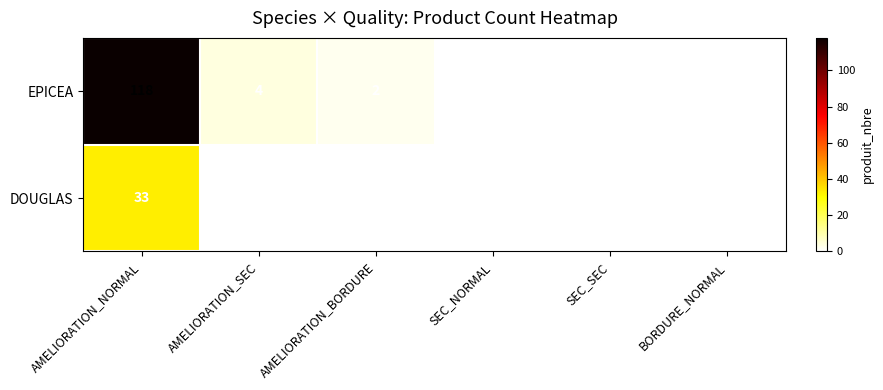

Reading left to right, transcribe all the data shown in this chart.

EPICEA: AMELIORATION_NORMAL=118	AMELIORATION_SEC=4	AMELIORATION_BORDURE=2	SEC_NORMAL=0	SEC_SEC=0	BORDURE_NORMAL=0
DOUGLAS: AMELIORATION_NORMAL=33	AMELIORATION_SEC=0	AMELIORATION_BORDURE=0	SEC_NORMAL=0	SEC_SEC=0	BORDURE_NORMAL=0